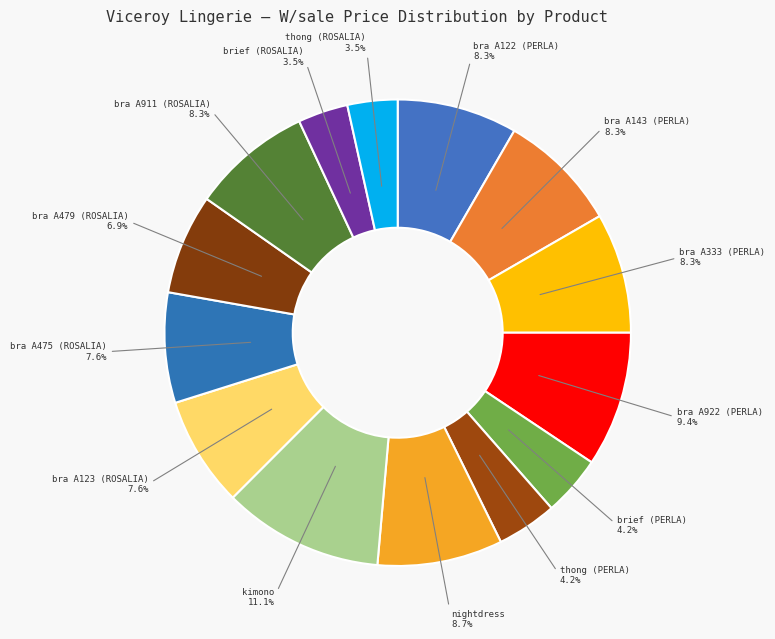

How much of the chart is everything except bra A922 (PERLA)?

90.6%